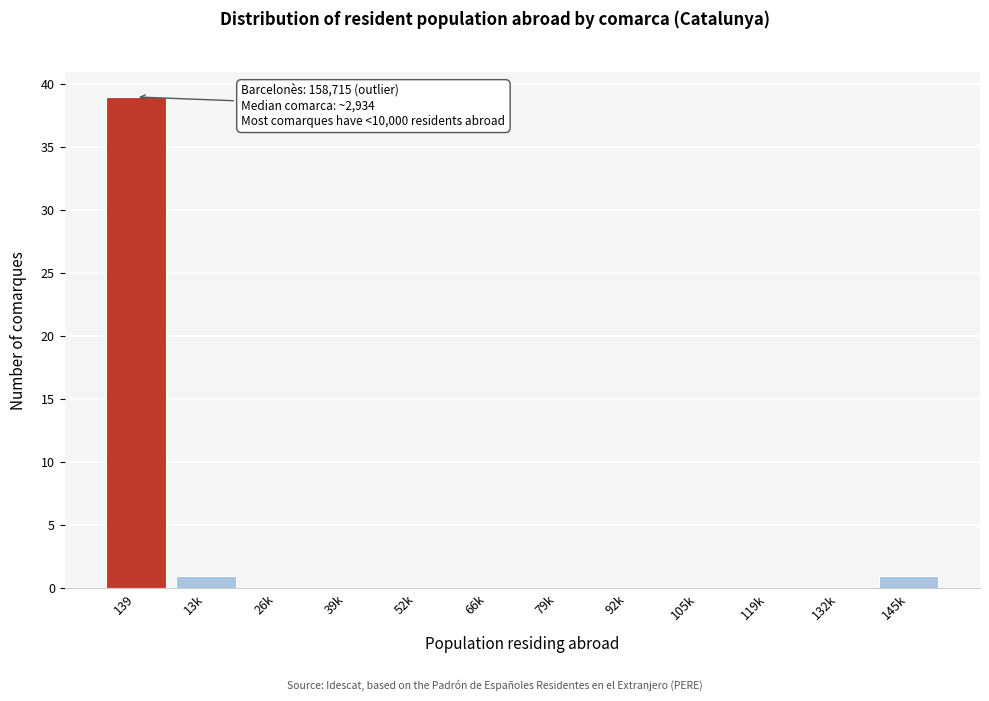

Reading right to left, extract all data points from this chart.

145k=1	132k=0	119k=0	105k=0	92k=0	79k=0	66k=0	52k=0	39k=0	26k=0	13k=1	139=39